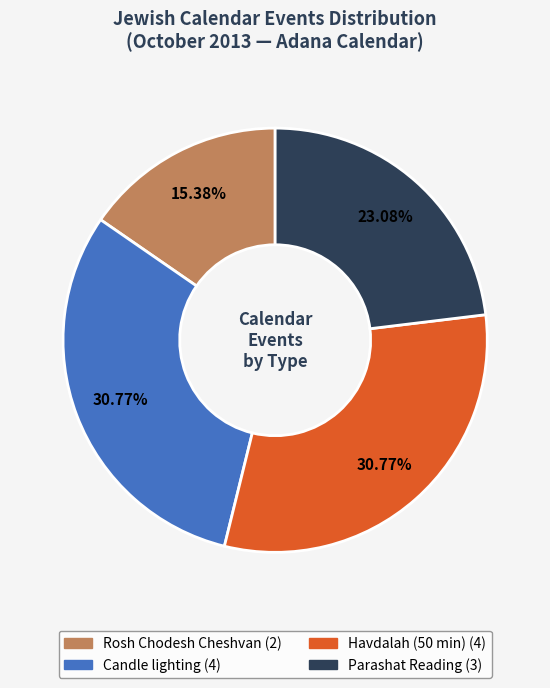

Does any single category account for the majority?

No